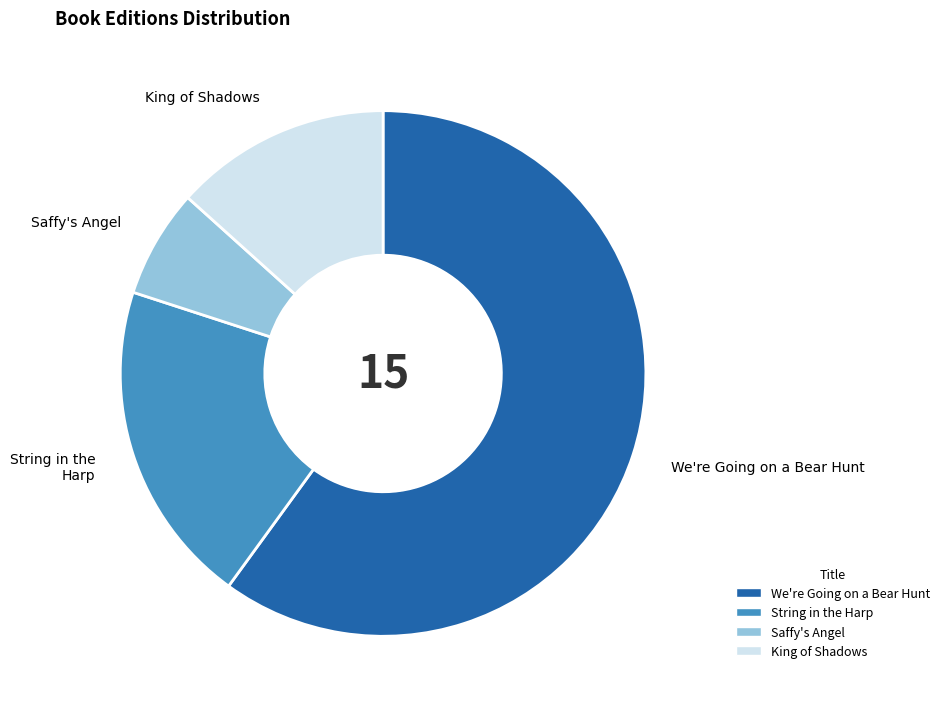

What is the ratio of the value at String in the Harp to the value at We're Going on a Bear Hunt?

0.3